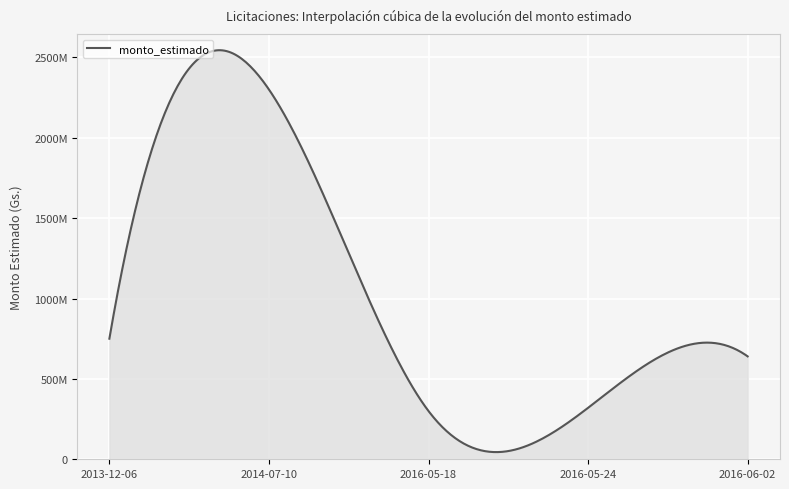

Is this an area chart (filled region under the line)?

Yes